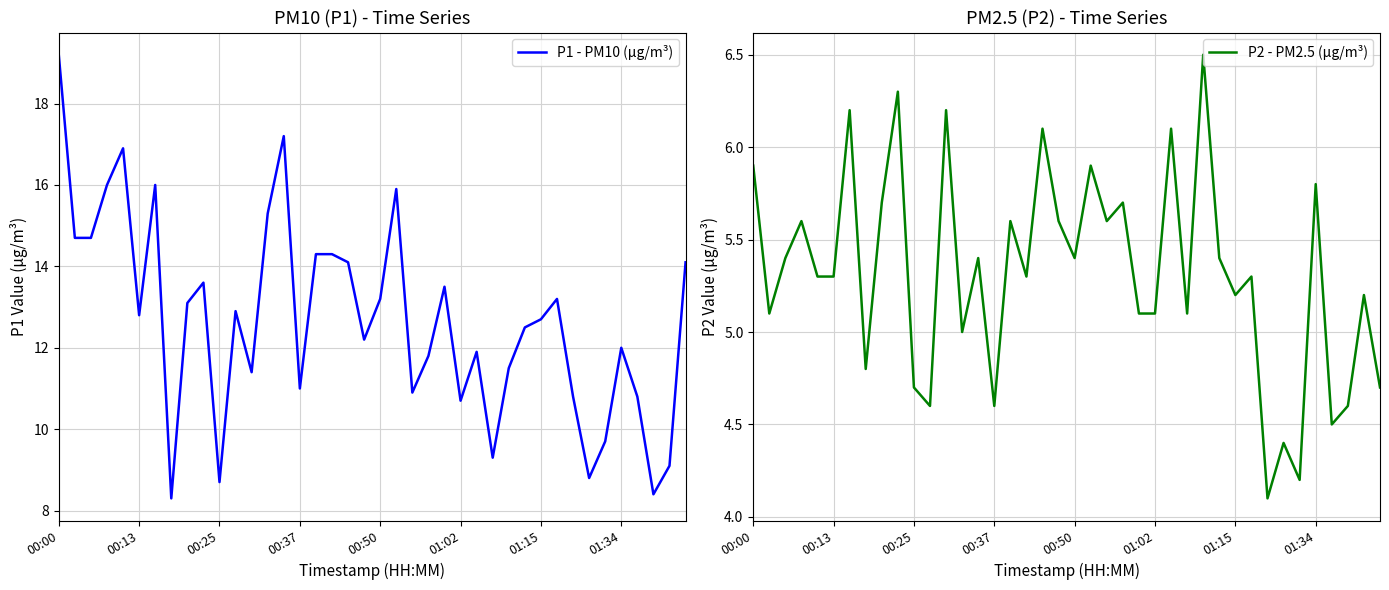

True or false: P2 - PM2.5 (µg/m³) has more than 1 points higher than both neighbors.

True